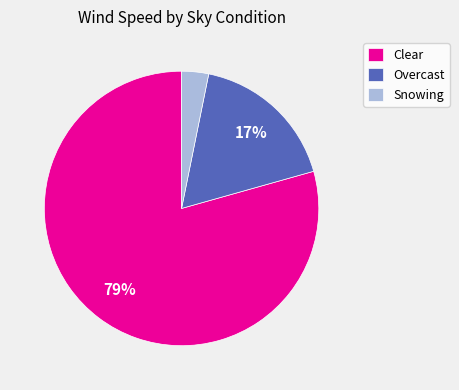

How many segments does this pie chart have?

3